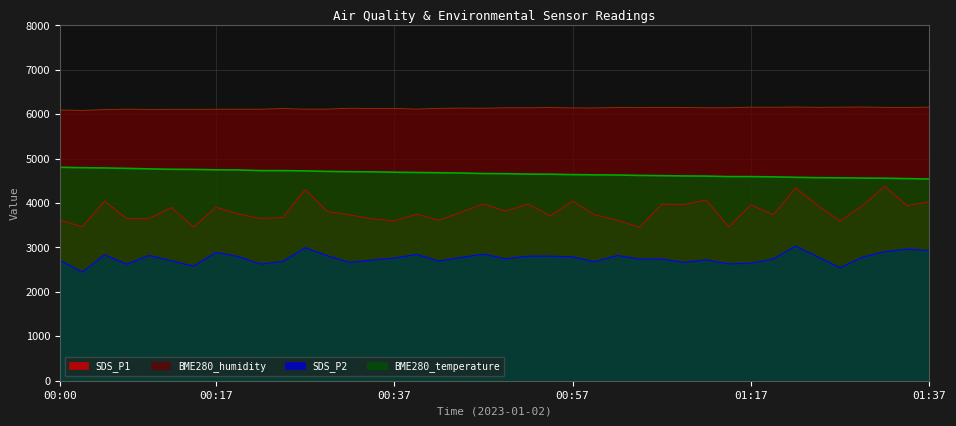

Does the chart display data point markers on the line(s)?

No